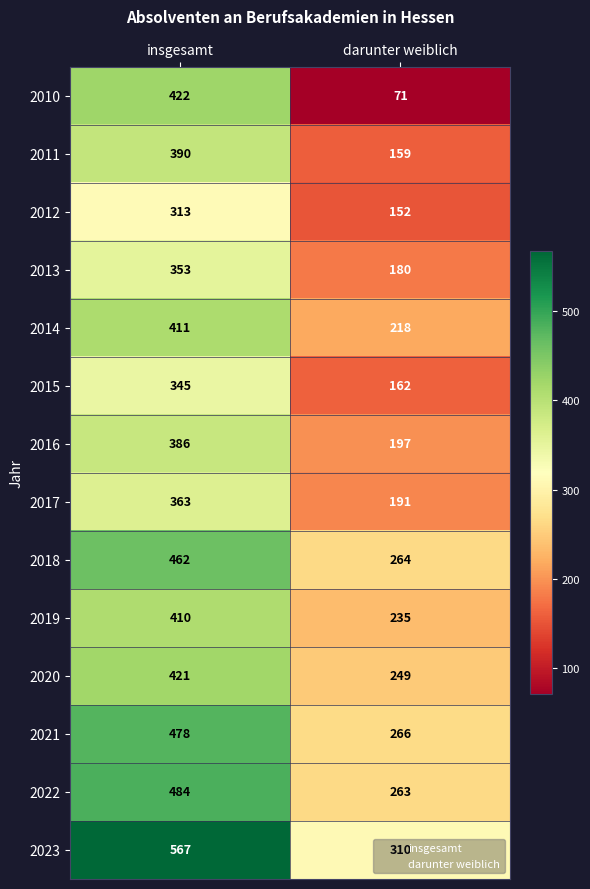

How many data points in 2021 are less than 478?

1